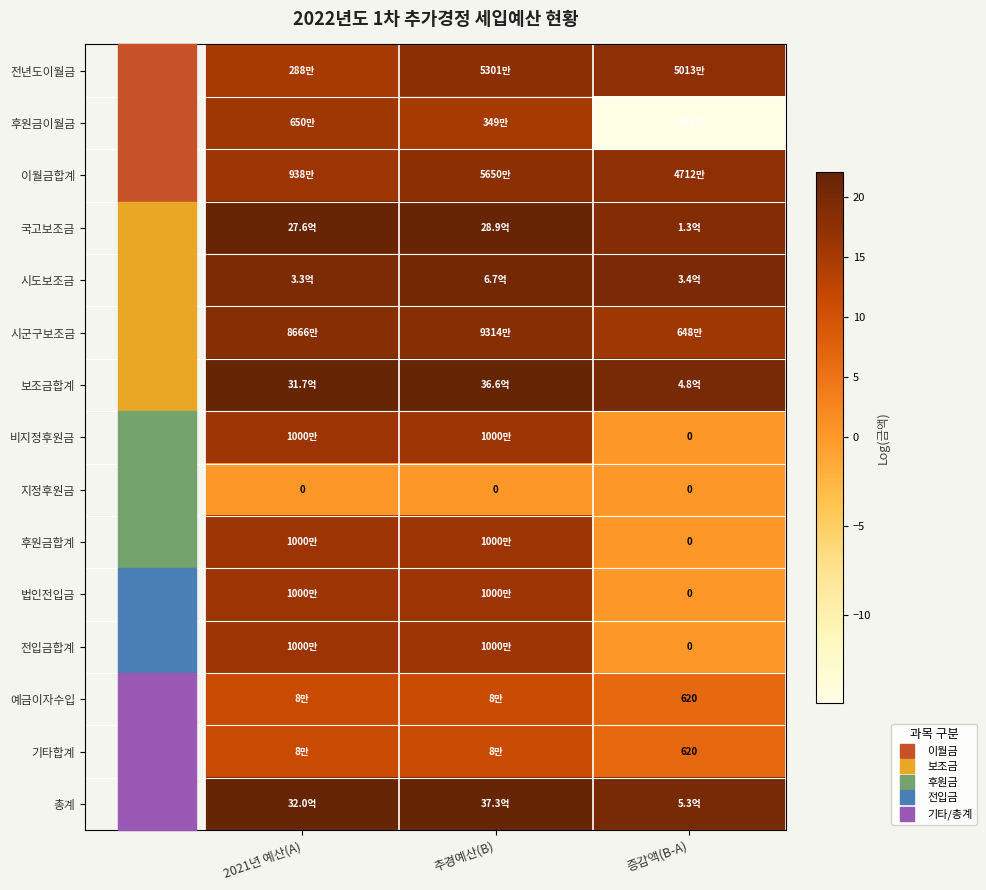

What is the difference between the highest and lowest values at 증감액(B-A)?

35.0